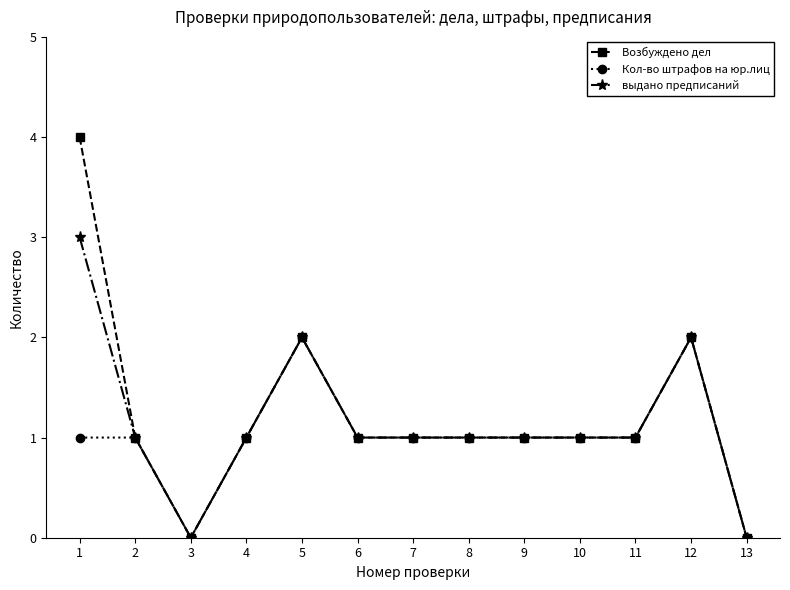

Where is the first local maximum for Возбуждено дел?

5